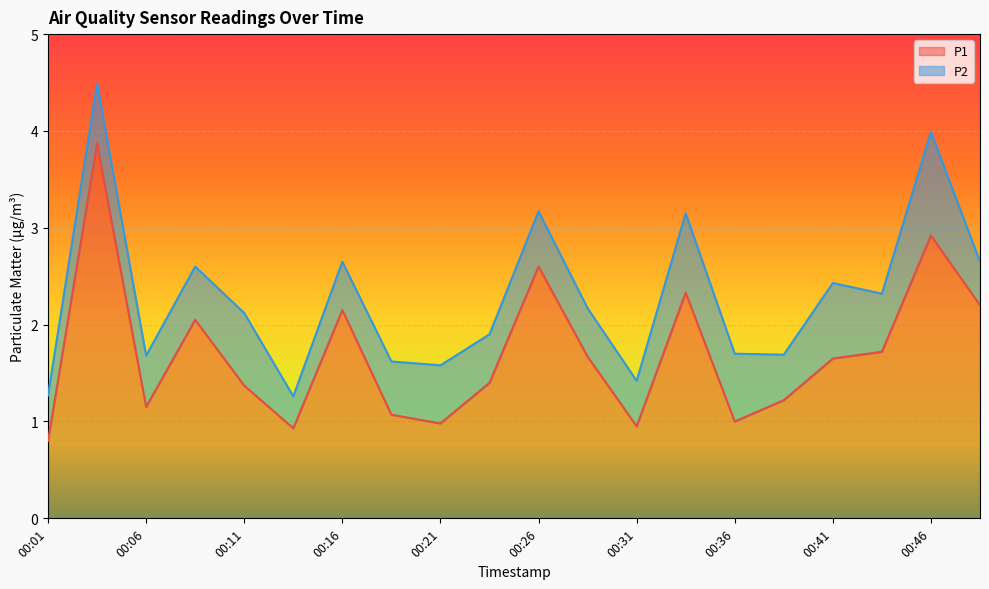

What is the value of the 3rd point from the left?

1.1